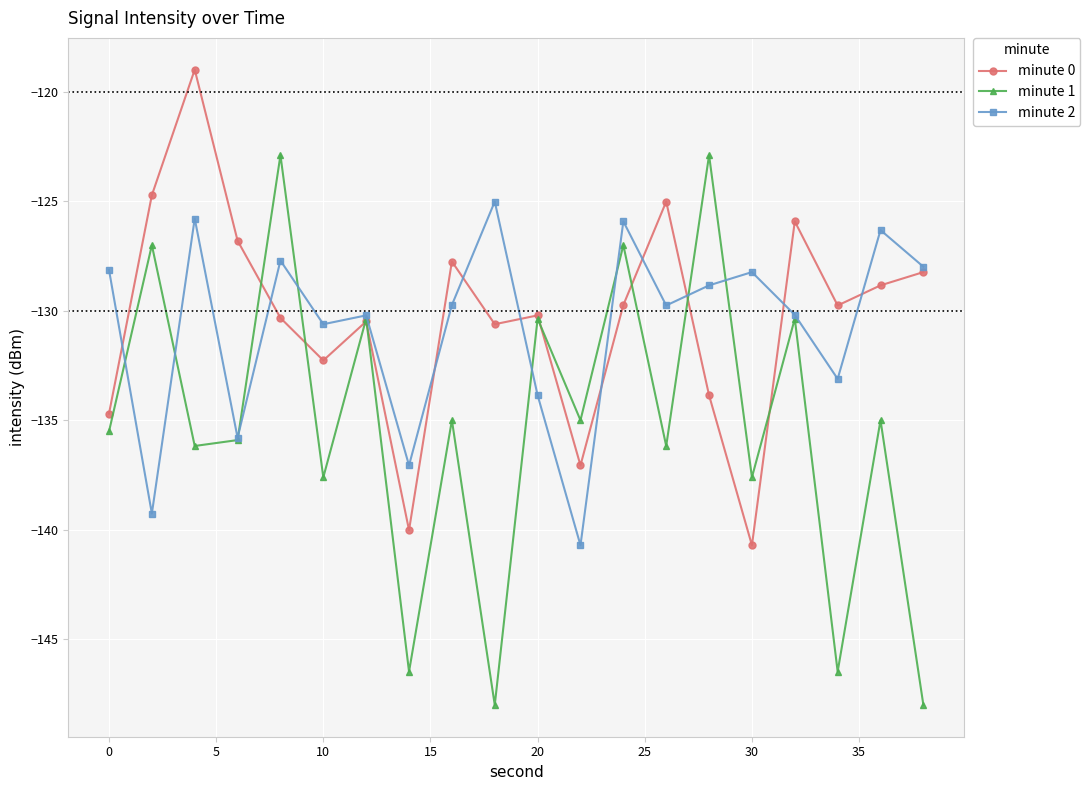

True or false: minute 0 has more than 2 interior local peaks.

True